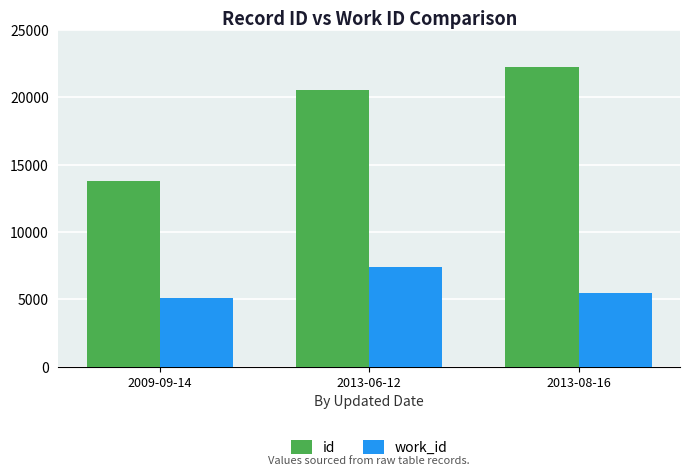

What is the value of the work_id bar at the 1st from the left?

5090